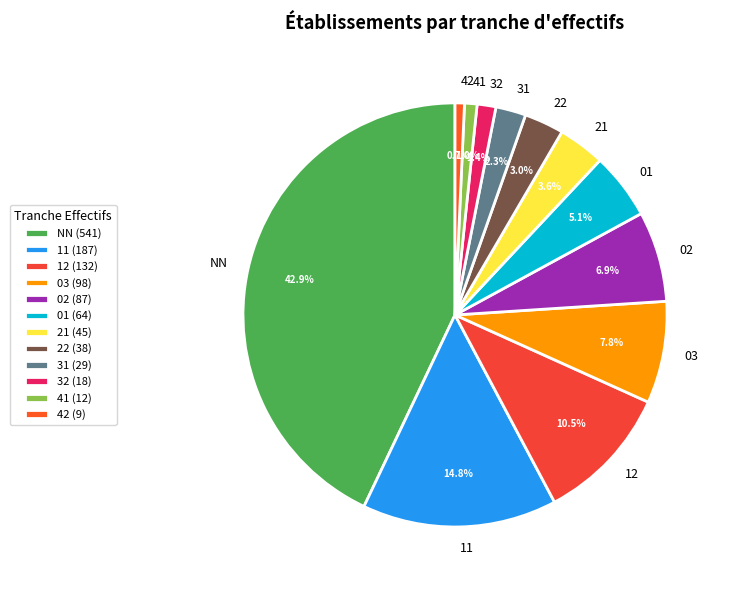

Is there a majority slice in this chart?

No